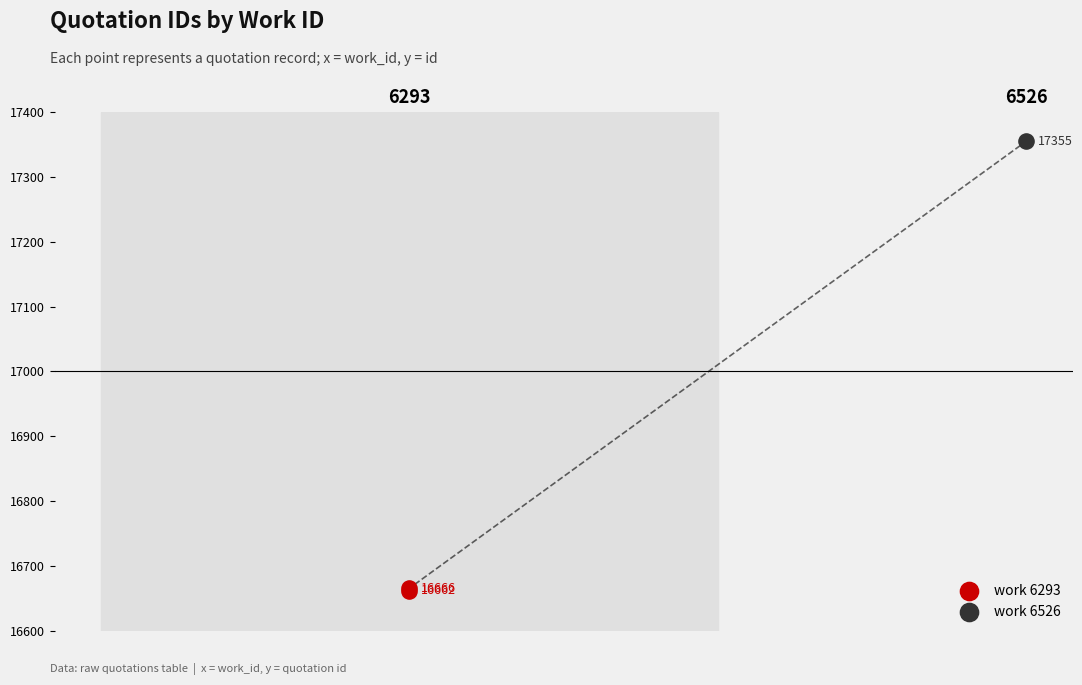

Approximately how many times larger is the value at 6293 compared to 6293?

1.0